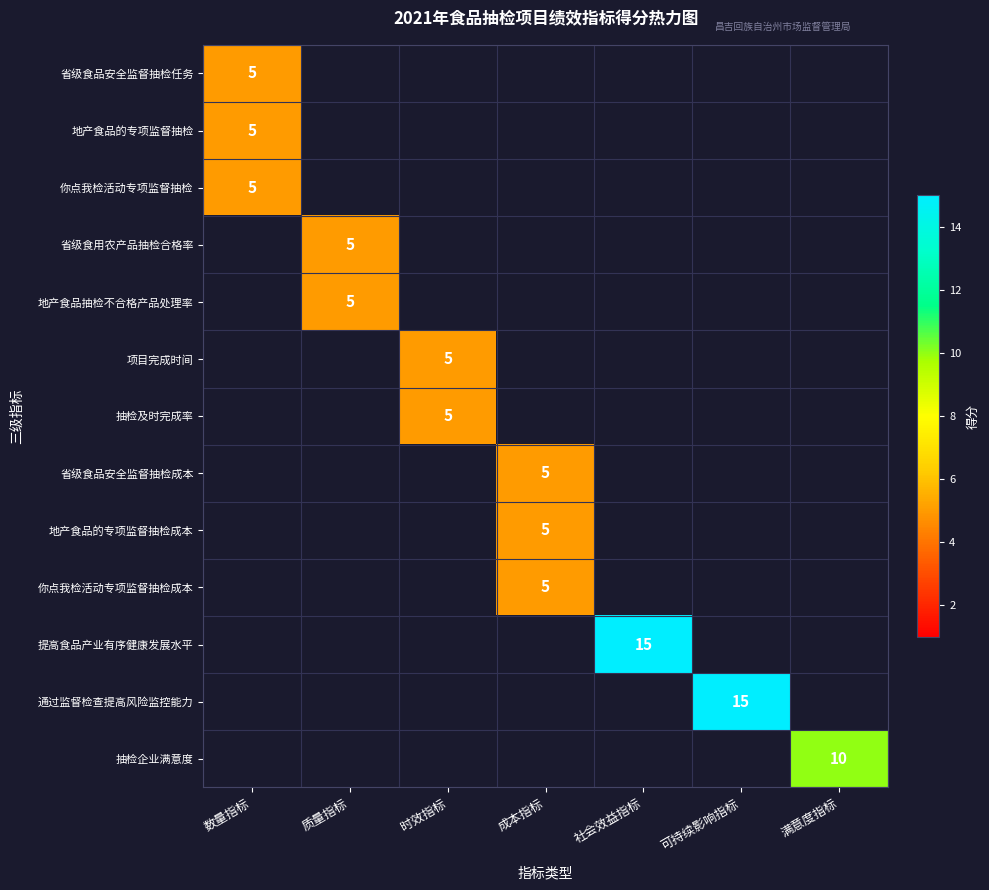

At which category does the chart reach its peak across all series?

社会效益指标